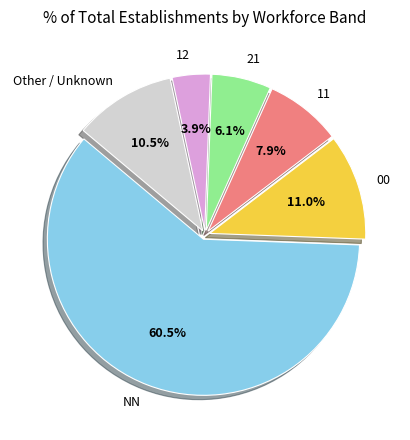

Which category has the biggest portion of the pie?

NN